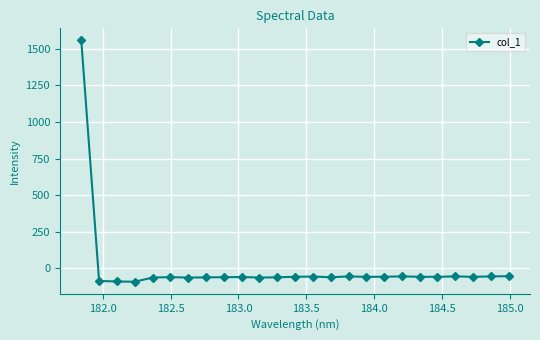

What is the value of the 19th point from the left?

-53.7